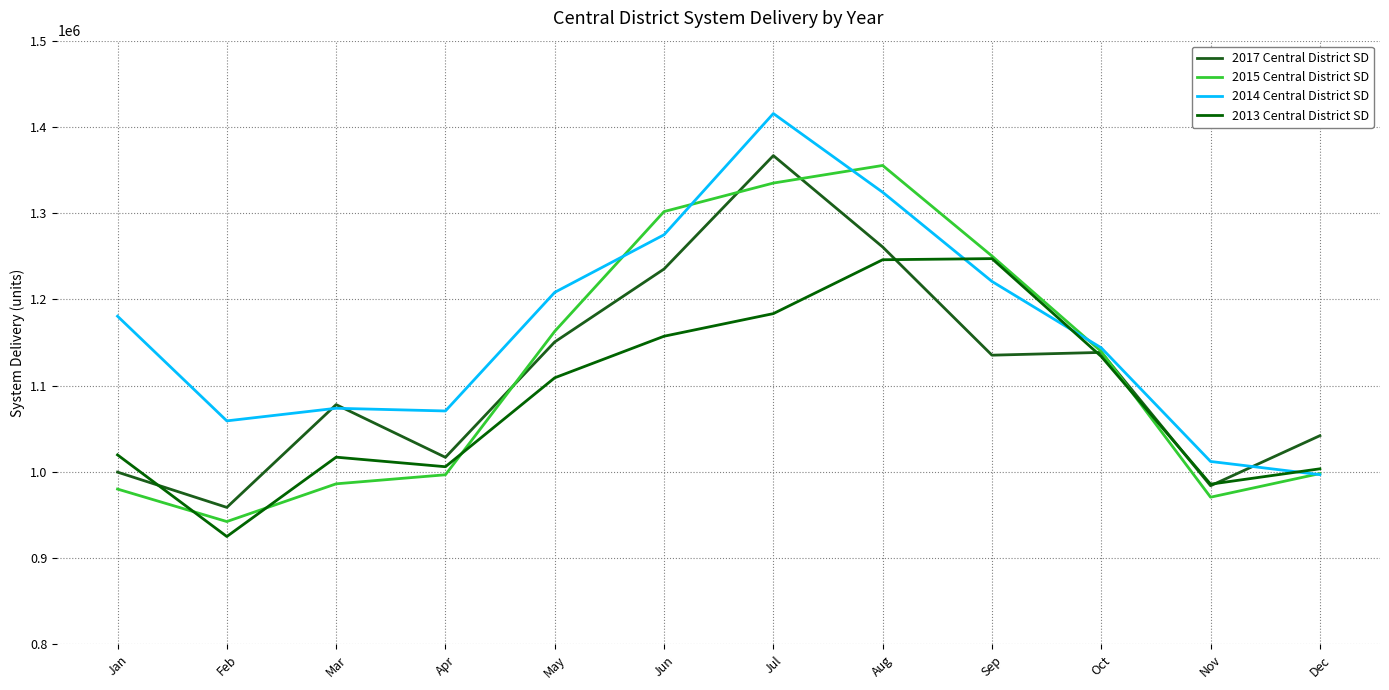

How many lines are shown in the chart?

4